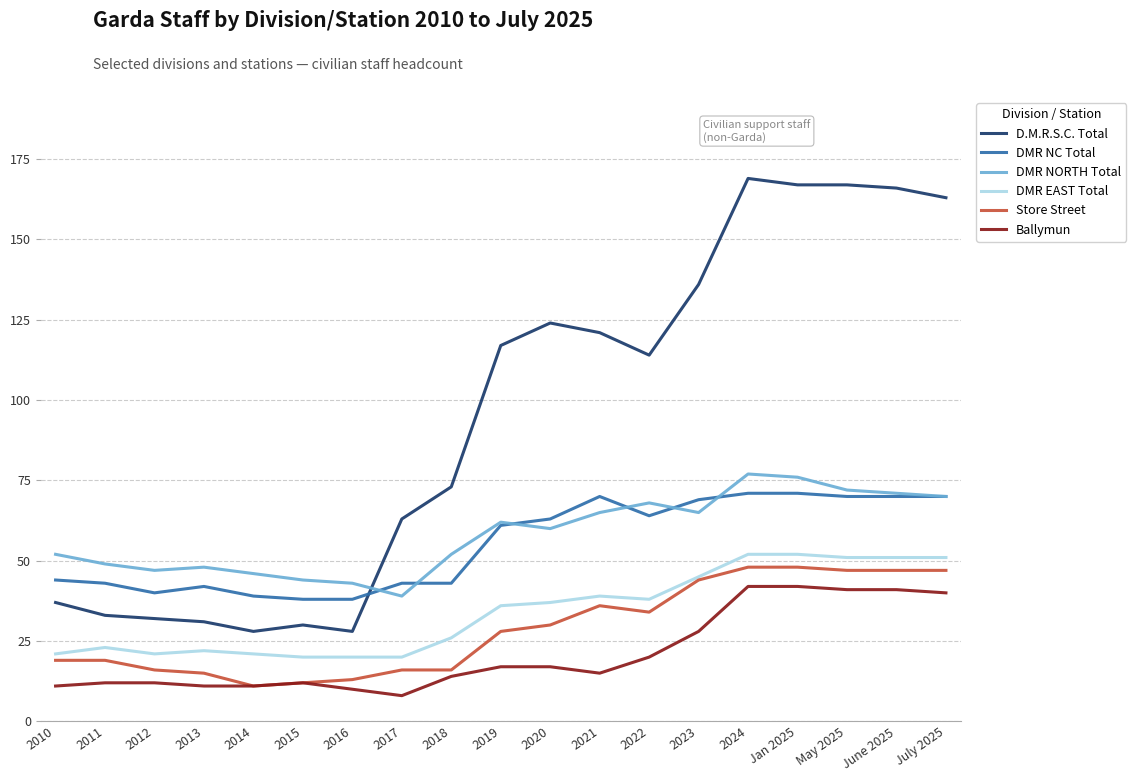

True or false: Store Street and DMR NORTH Total intersect in this chart.

False